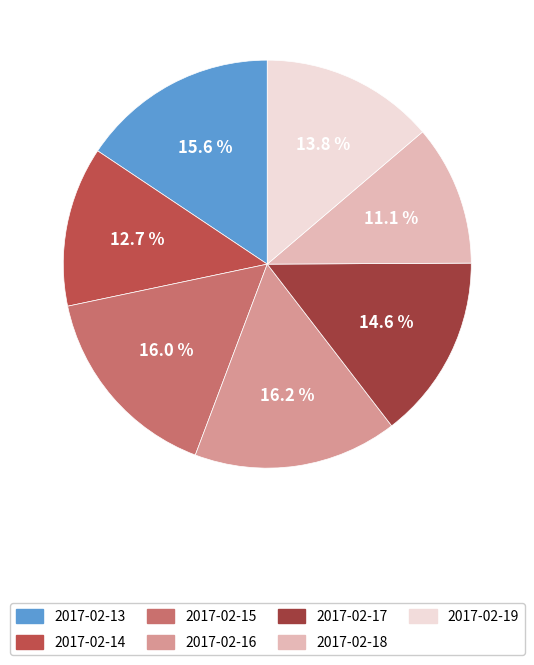

Which slice is the smallest?

2017-02-18